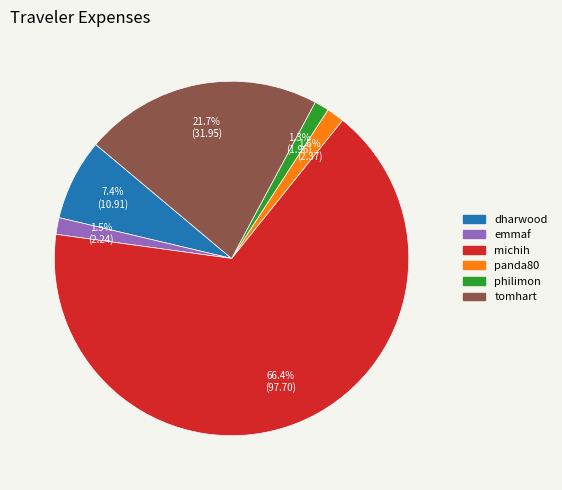

How many slices are in this pie chart?

6